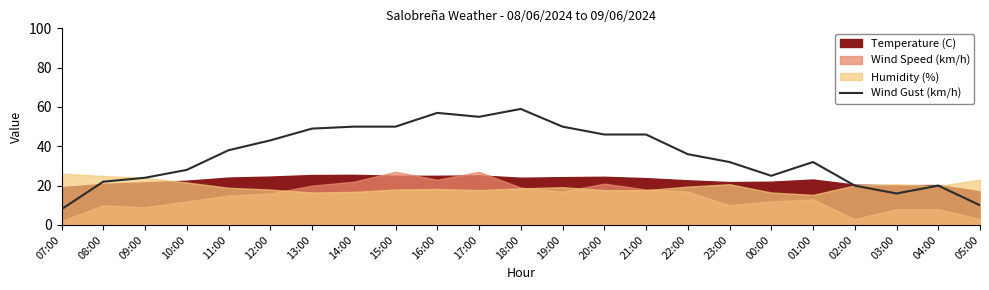

Reading right to left, list all the values displayed in this chart.

10	20	16	20	32	25	32	36	46	46	50	59	55	57	50	50	49	43	38	28	24	22	8